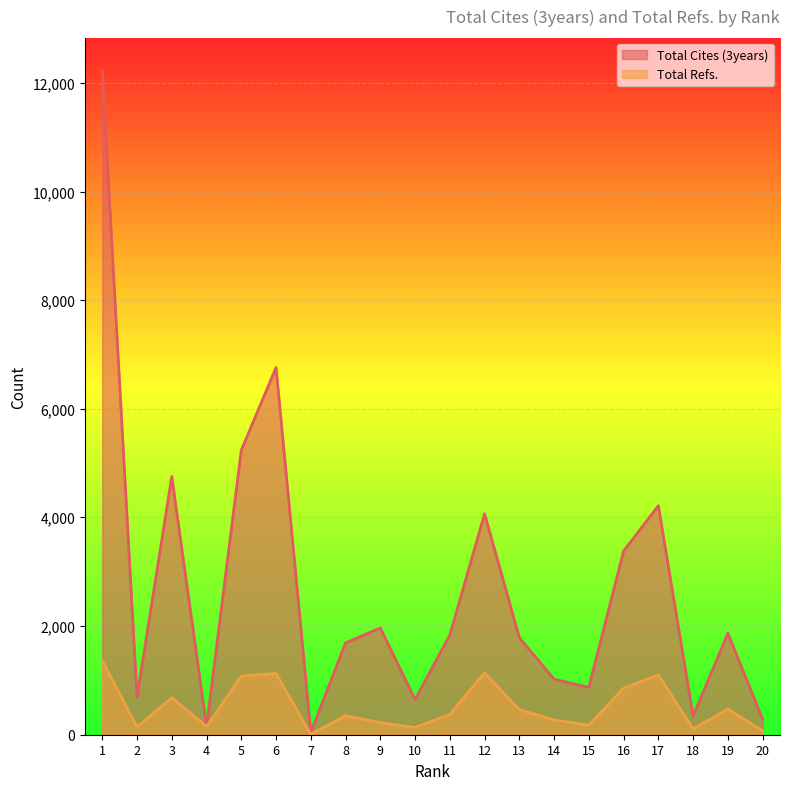

What is the maximum value shown in the chart?

12222